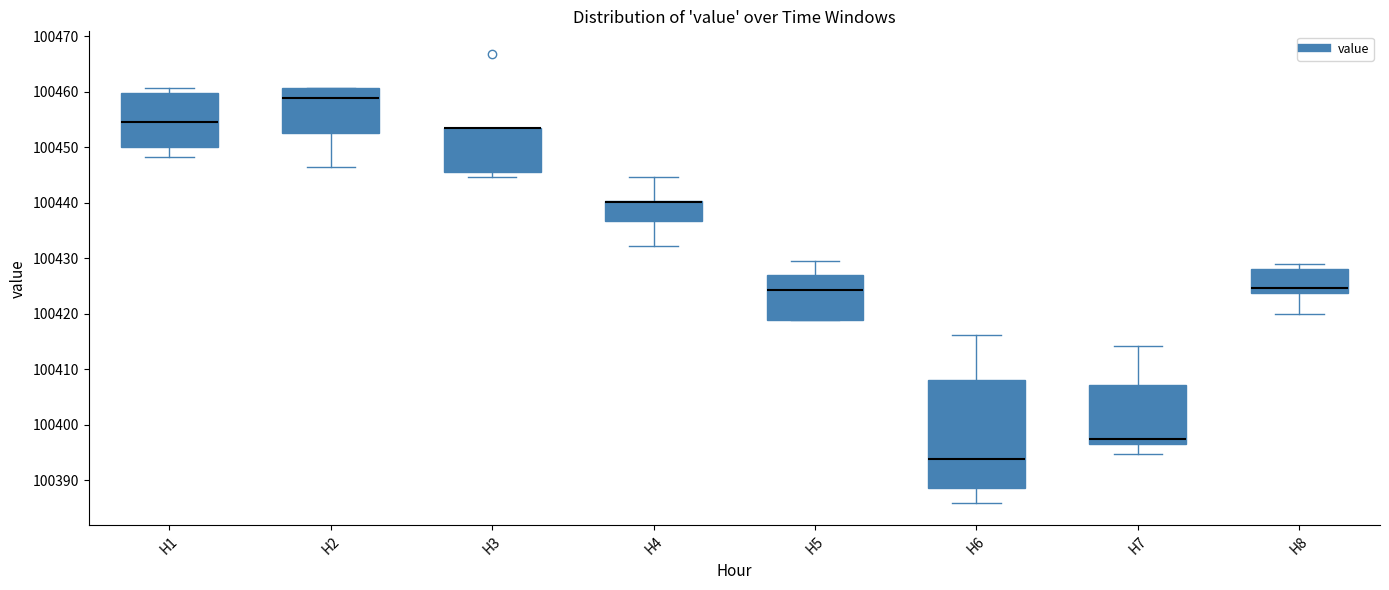

Reading left to right, transcribe this box plot: for each box, give where its median line is, the range the box spans, and where its two whiskers end, as read against the y-axis. The values are not printed on the chart, so give them approximately, as read against the axis.

H1: median 100454, box 100450 to 100460, whiskers 100448 to 100461
H2: median 100459, box 100453 to 100461, whiskers 100446 to 100461
H3: median 100454 (drawn on the box's upper edge), box 100446 to 100454, whiskers 100445 to 100454
H4: median 100440 (drawn on the box's upper edge), box 100437 to 100440, whiskers 100432 to 100445
H5: median 100424, box 100419 to 100427, whiskers 100419 to 100430
H6: median 100394, box 100389 to 100408, whiskers 100386 to 100416
H7: median 100397 (just above the box's lower edge), box 100397 to 100407, whiskers 100395 to 100414
H8: median 100425, box 100424 to 100428, whiskers 100420 to 100429